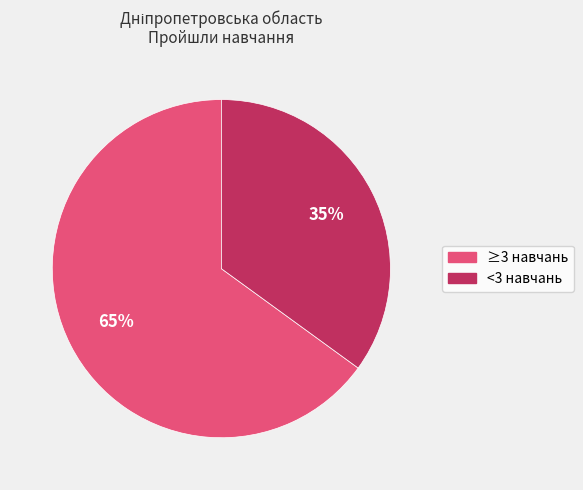

Count the number of slices in the pie.

2